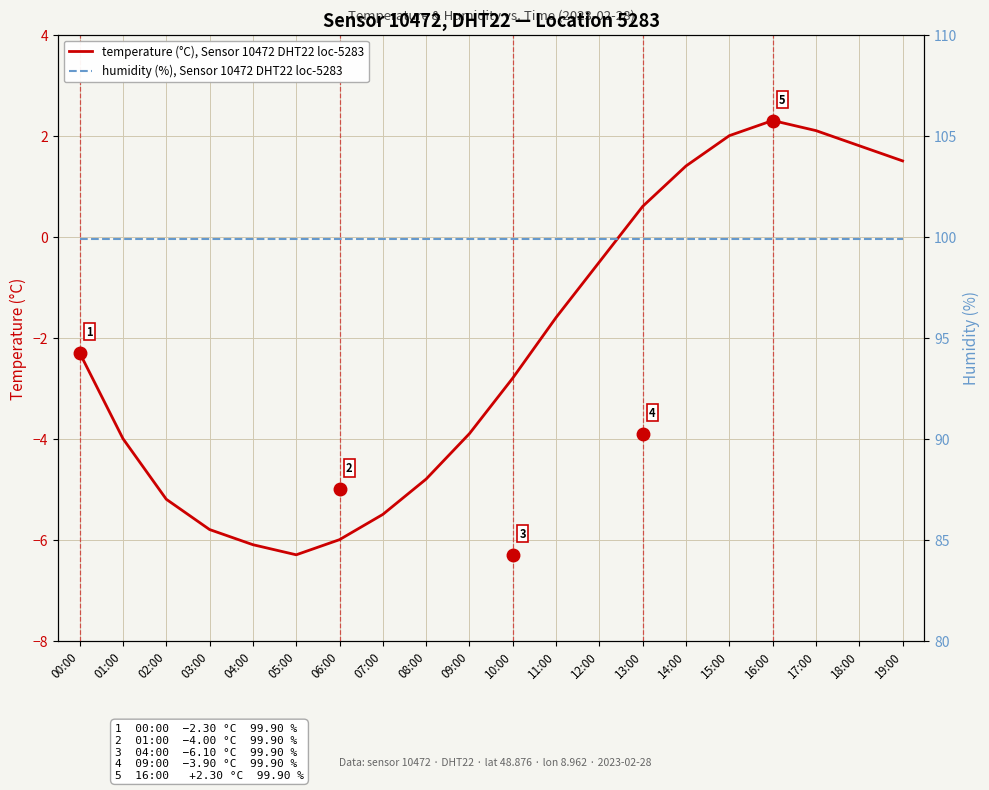

What are all the series names shown in the legend?

temperature (°C), Sensor 10472 DHT22 loc-5283, humidity (%), Sensor 10472 DHT22 loc-5283